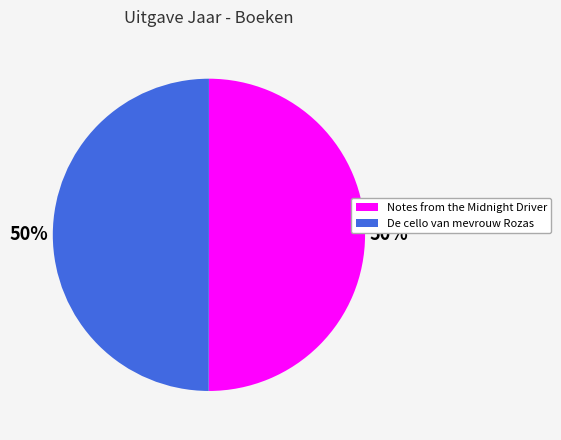

True or false: De cello van mevrouw Rozas accounts for 61% of the total.

False